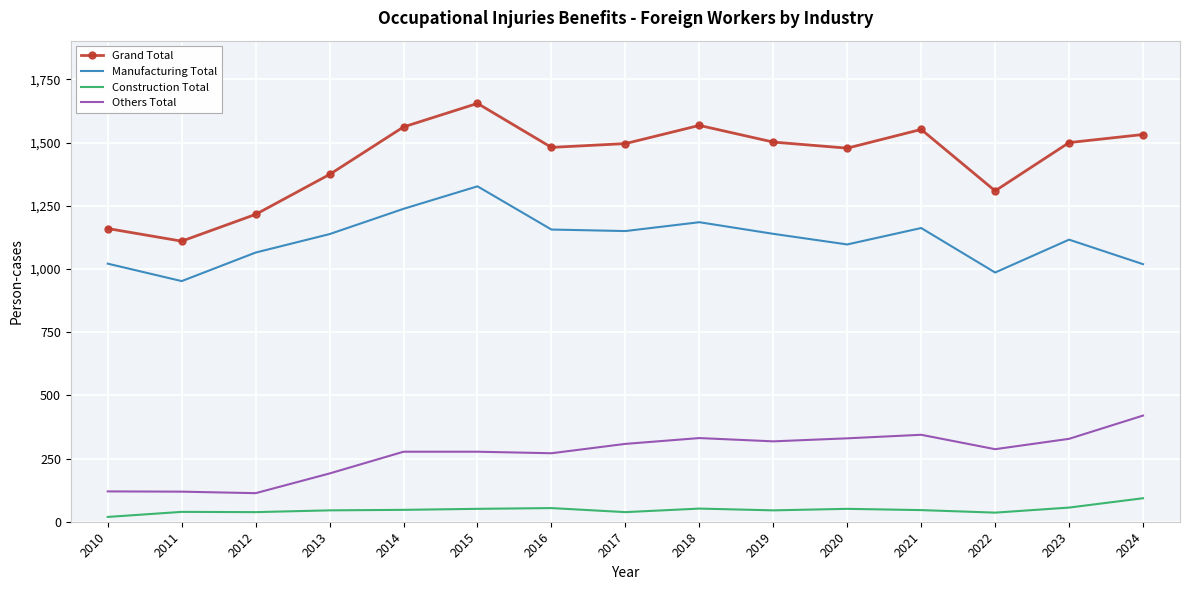

True or false: Others Total has a value of 331 at 2018.

True